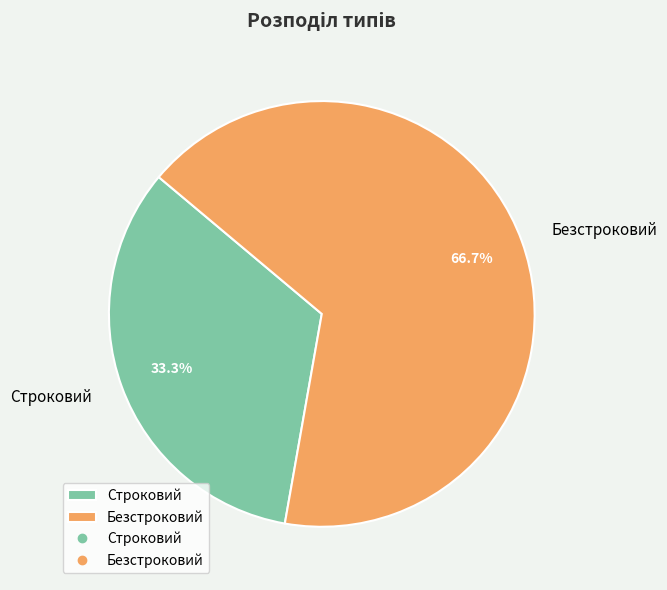

How much of the chart is everything except Безстроковий?

33.3%